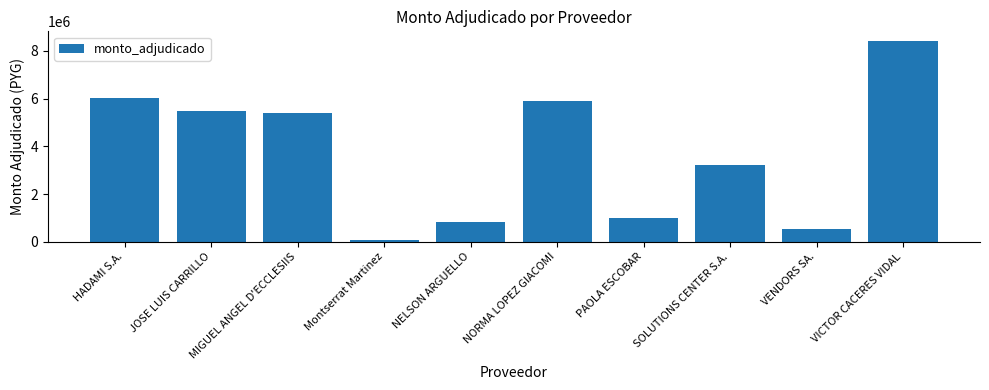

Which label corresponds to the smallest value in the chart?

Montserrat Martinez